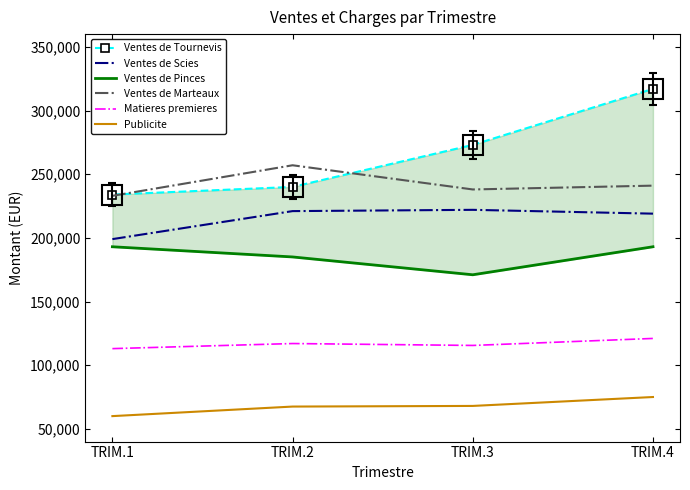

Where does the Publicite series first go above 68000?

TRIM.4